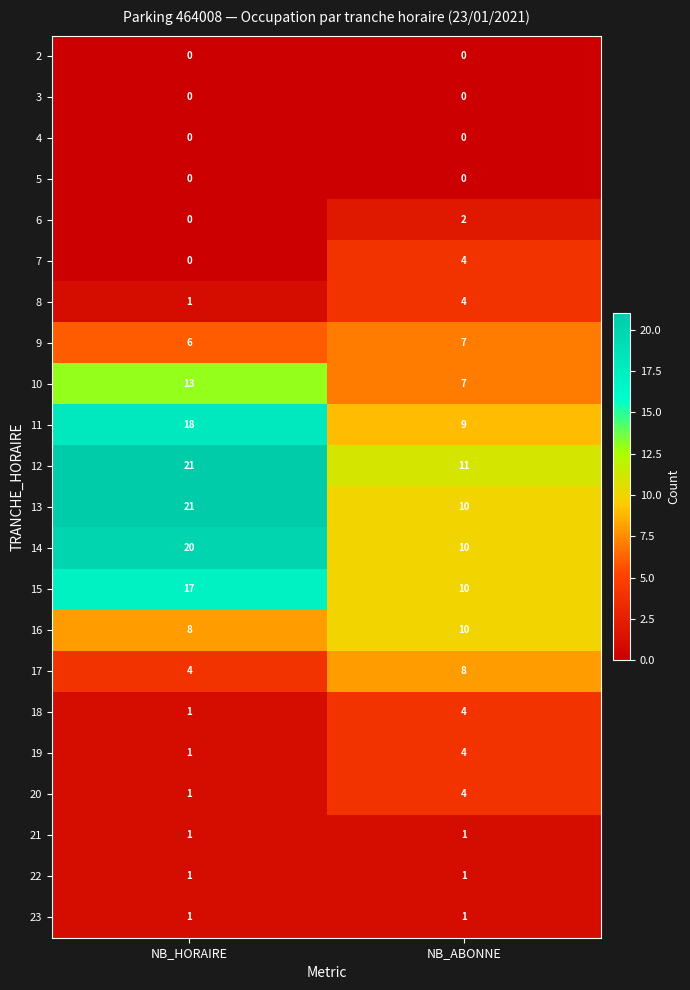

Which category has the highest value across all series?

NB_HORAIRE